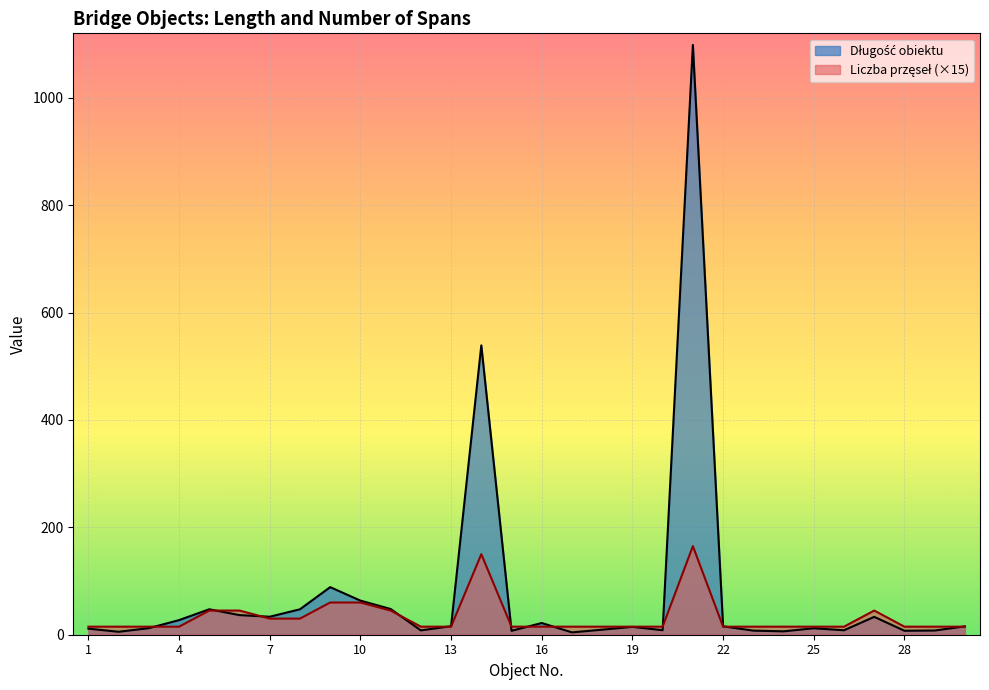

What is the difference between the highest and lowest values at 25?

3.0